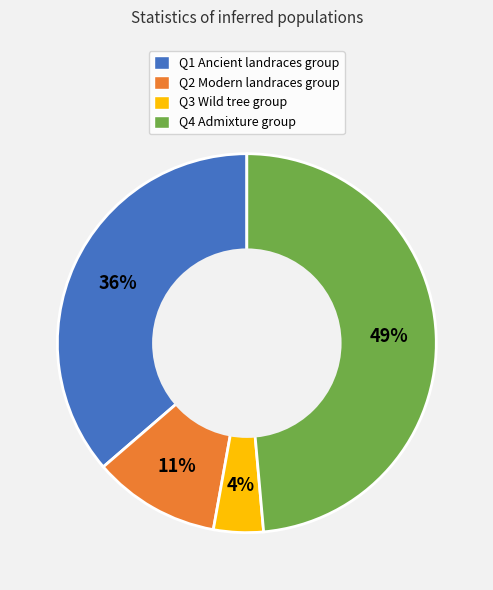

To the nearest percent, what portion does Q2 Modern landraces group represent?

11%